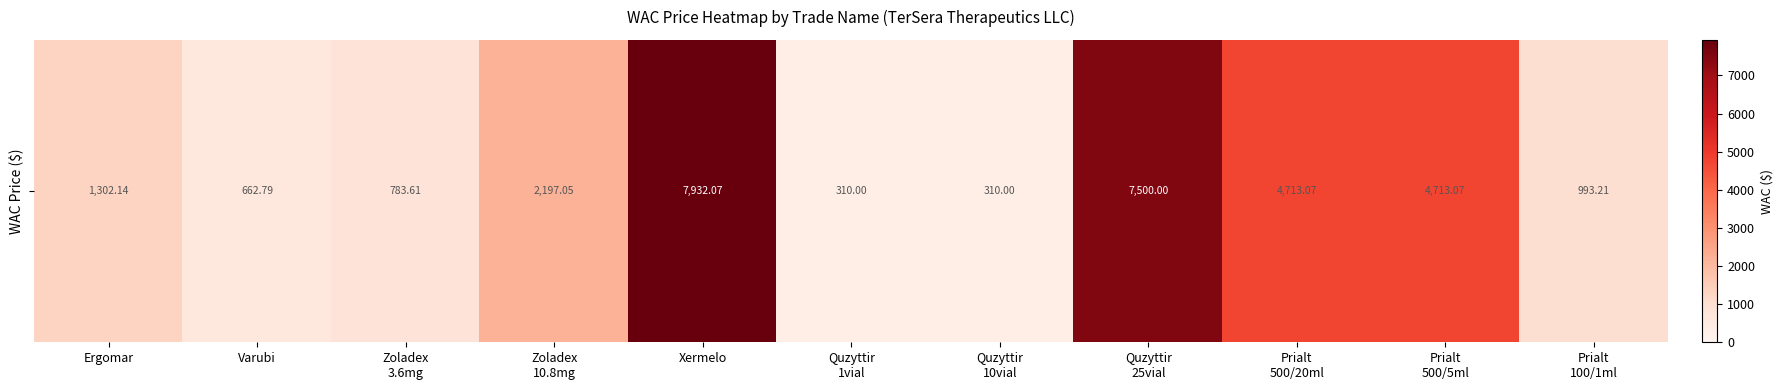

Reading left to right, list all the values displayed in this chart.

1302.1	662.8	783.6	2197.1	7932.1	310.0	310.0	7500.0	4713.1	4713.1	993.2